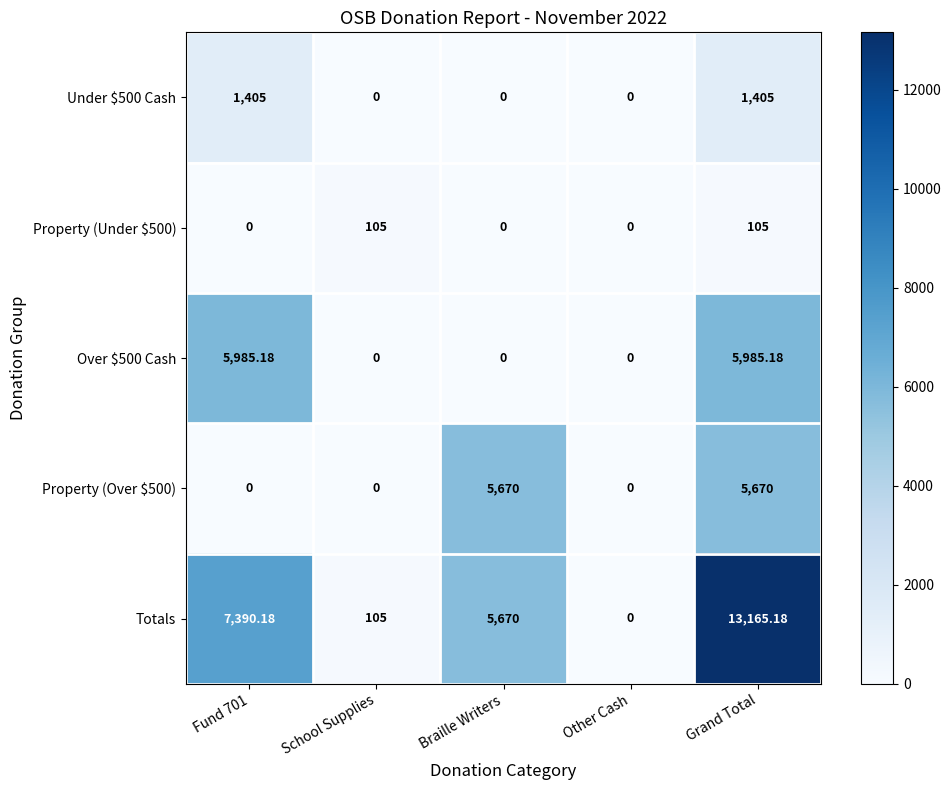

Which category has the highest value across all series?

Grand Total